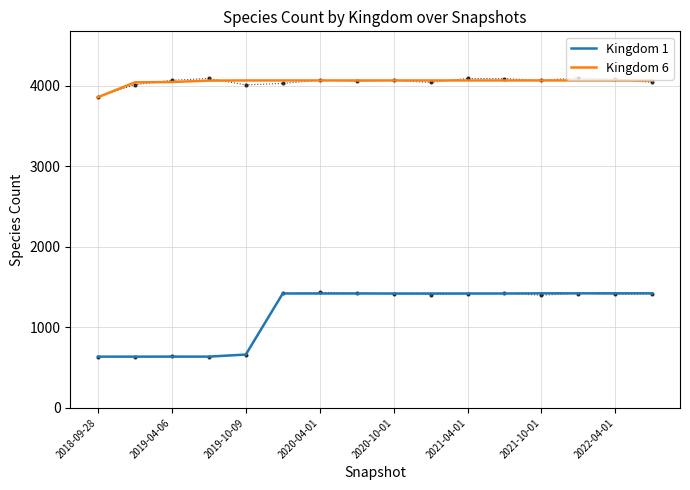

Is the value of Kingdom 1 at 2019-04-06 greater than the value of Kingdom 6 at 8?

No